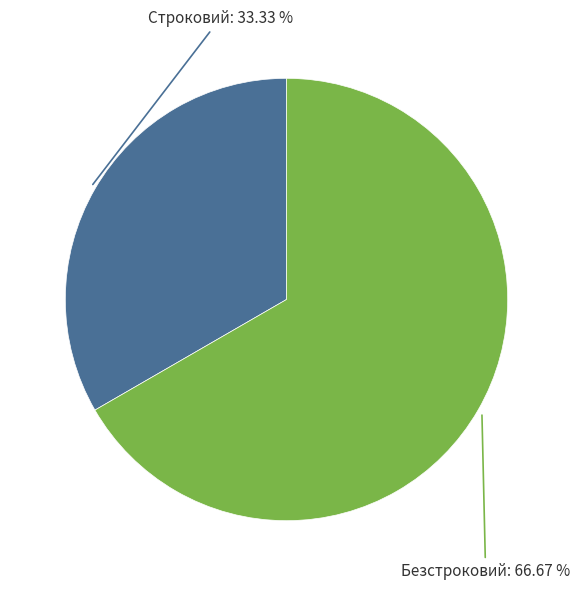

Is it true that Безстроковий is 67% of the pie?

True